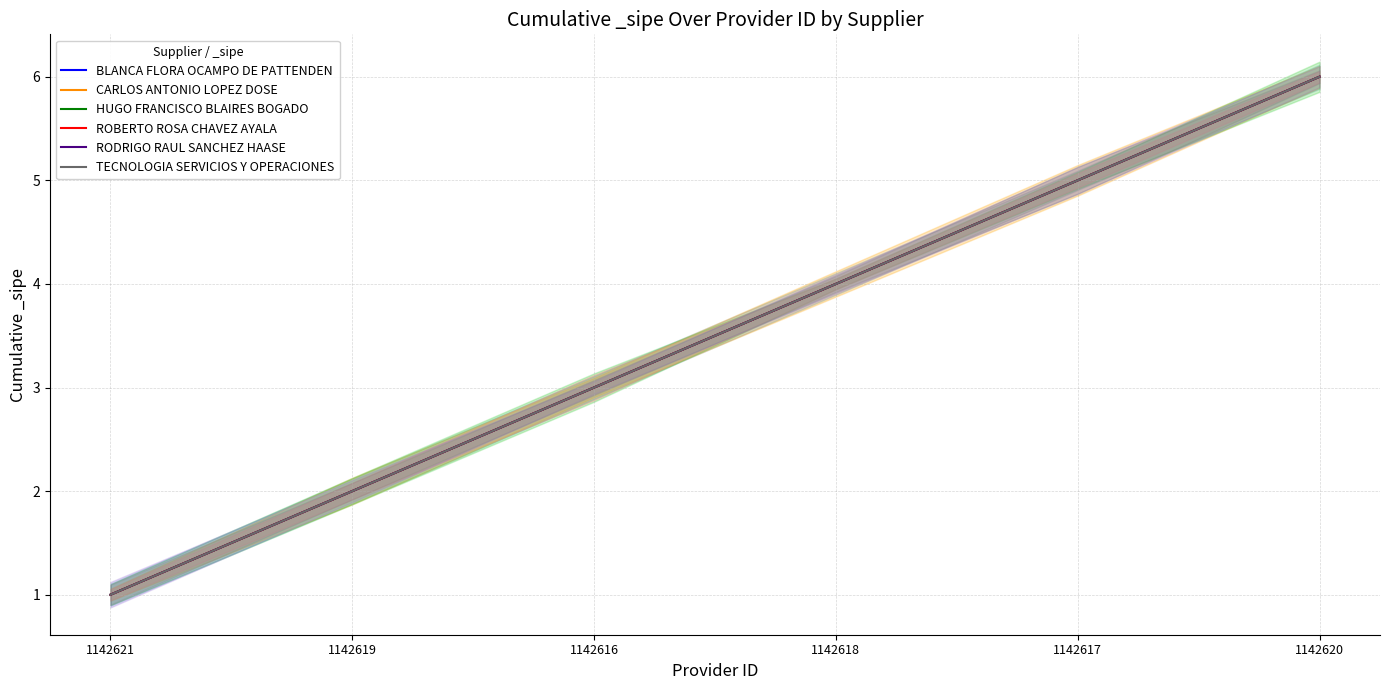

True or false: ROBERTO ROSA CHAVEZ AYALA has more than 2 interior local peaks.

False